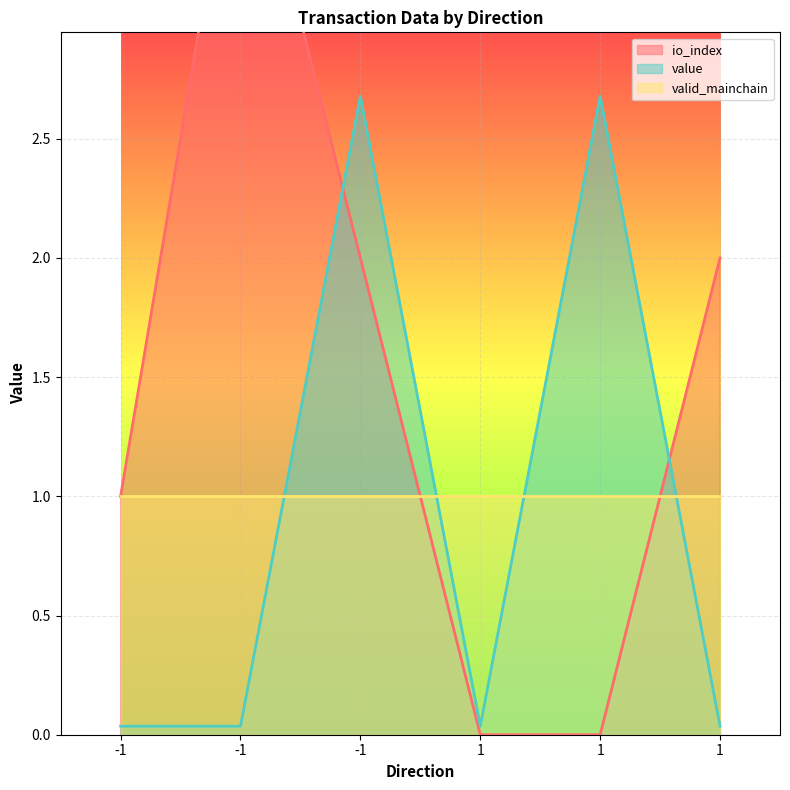

How many values in io_index are above zero?

4